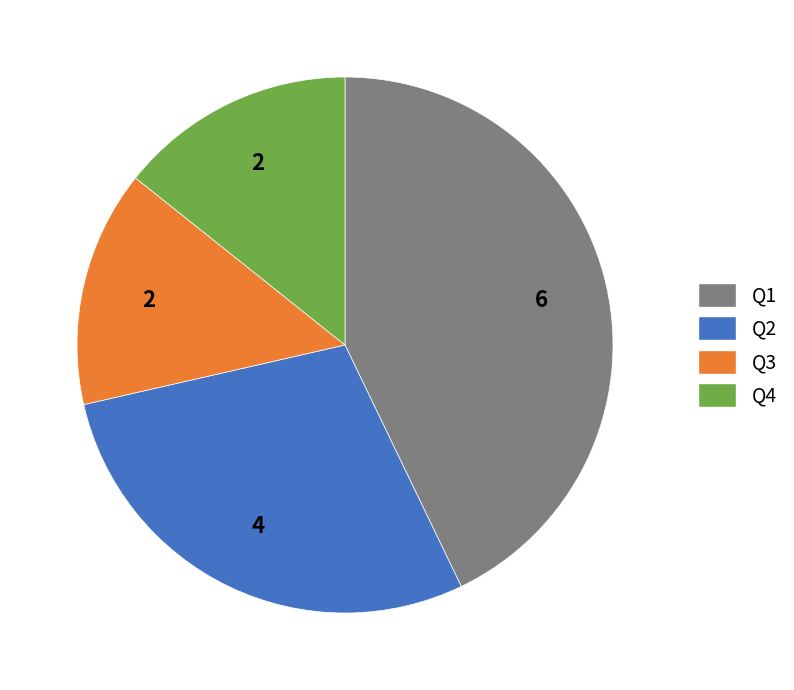

True or false: Q4 accounts for 6% of the total.

False